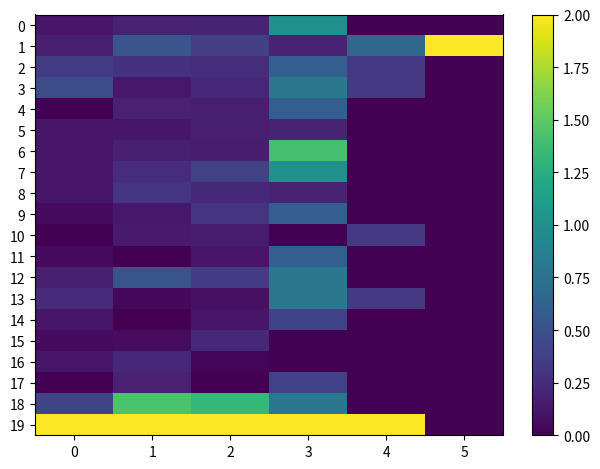

Between 0 and 1, which series saw the biggest shift?

18